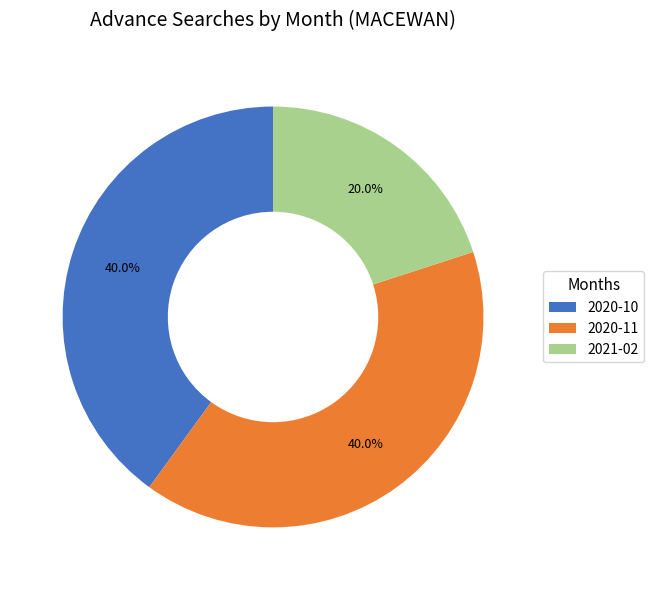

The 2020-11 slice represents 31% of the pie. True or false?

False